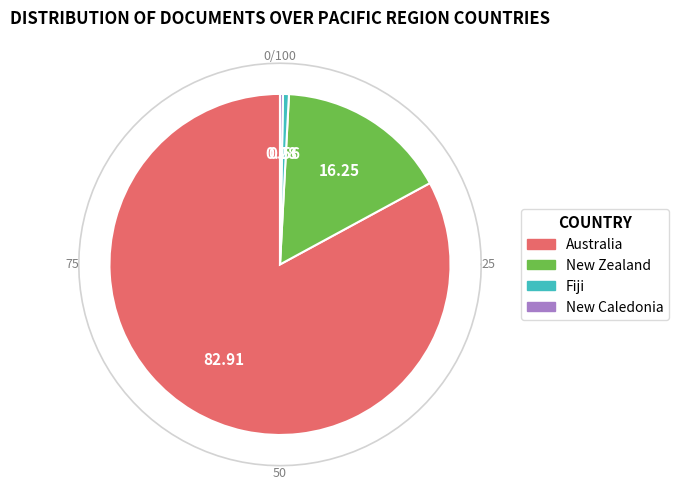

Which slice is the largest?

Australia